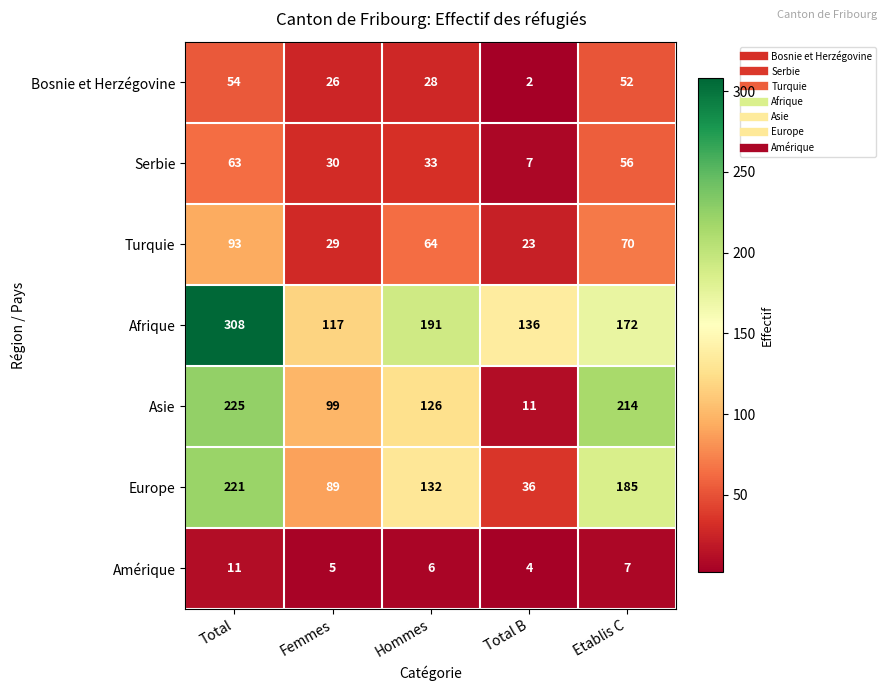

What is the total value across all series at Etablis C?

756